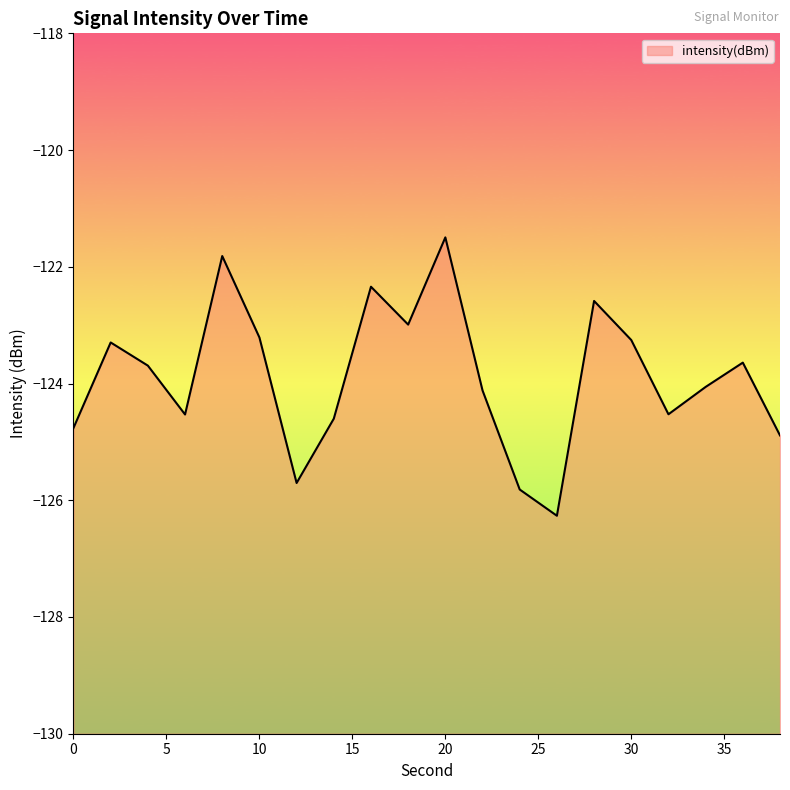

What is the difference between the maximum and second lowest values?

4.3